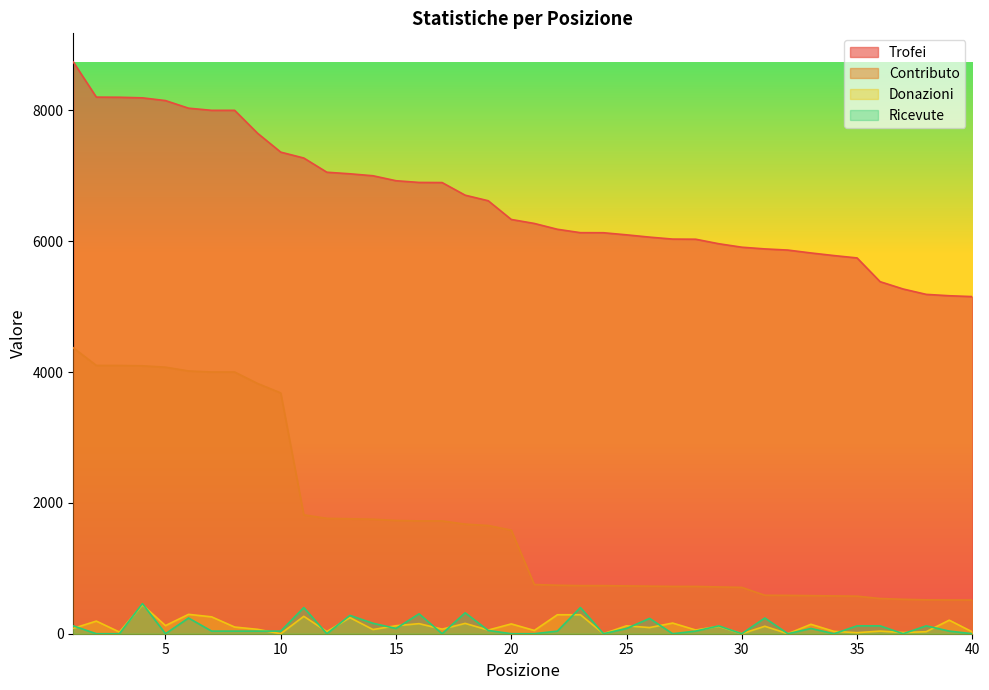

Reading left to right, what are all the values shown in this chart?

Trofei: 1=8740	2=8202	3=8200	4=8191	5=8149	6=8033	7=8000	8=8000	9=7648	10=7361	11=7271	12=7054	13=7030	14=7000	15=6924	16=6898	17=6896	18=6703	19=6618	20=6332	21=6271	22=6182	23=6130	24=6129	25=6097	26=6062	27=6032	28=6030	29=5961	30=5908	31=5882	32=5864	33=5820	34=5780	35=5744	36=5381	37=5269	38=5187	39=5166	40=5153
Contributo: 1=4370	2=4101	3=4100	4=4095	5=4074	6=4016	7=4000	8=4000	9=3824	10=3680	11=1817	12=1763	13=1757	14=1750	15=1731	16=1724	17=1724	18=1675	19=1654	20=1583	21=752	22=741	23=735	24=735	25=731	26=727	27=723	28=723	29=715	30=708	31=588	32=586	33=582	34=578	35=574	36=538	37=526	38=518	39=516	40=515
Donazioni: 1=82	2=193	3=26	4=441	5=124	6=296	7=258	8=102	9=67	10=0	11=266	12=33	13=246	14=64	15=122	16=154	17=70	18=158	19=56	20=150	21=50	22=290	23=290	24=0	25=121	26=94	27=163	28=57	29=113	30=0	31=114	32=0	33=144	34=36	35=16	36=40	37=18	38=31	39=207	40=28
Ricevute: 1=120	2=0	3=0	4=460	5=0	6=240	7=40	8=40	9=40	10=40	11=400	12=0	13=280	14=160	15=80	16=304	17=0	18=320	19=50	20=0	21=0	22=40	23=400	24=0	25=80	26=234	27=0	28=40	29=120	30=0	31=240	32=0	33=80	34=0	35=120	36=120	37=0	38=120	39=40	40=0